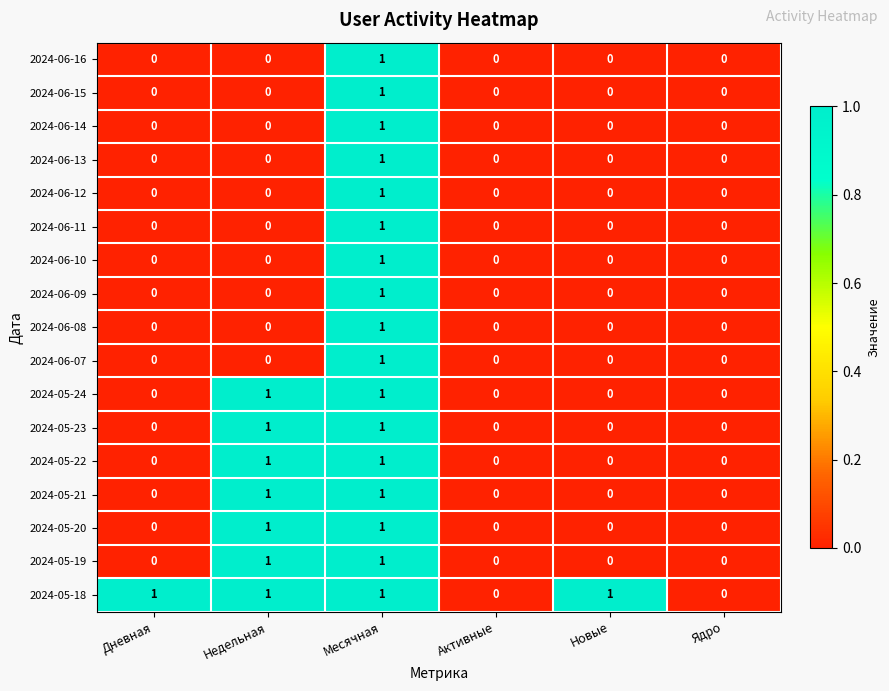

At which label does 2024-06-11 reach its peak?

Месячная